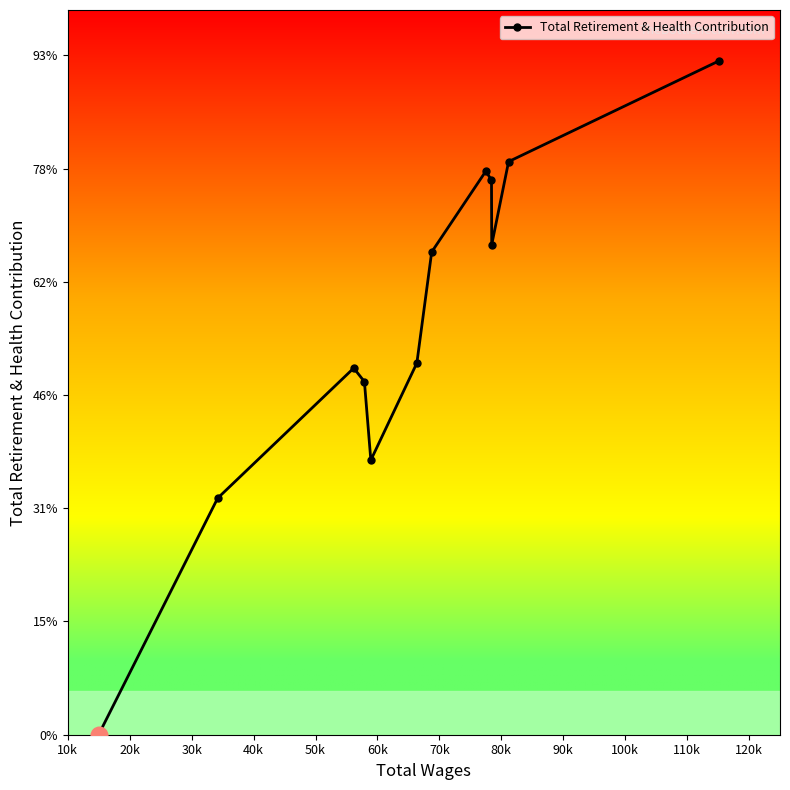

Reading right to left, list all the values displayed in this chart.

29746	25305	21640	24477	24890	21314	16411	12124	15589	16188	10444	0